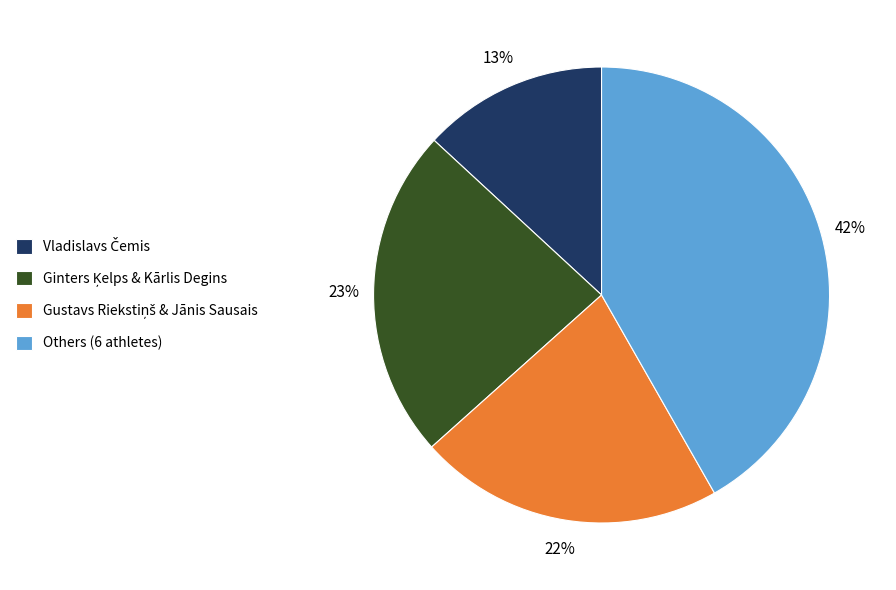

What is the largest slice in the pie chart?

Others (6 athletes)